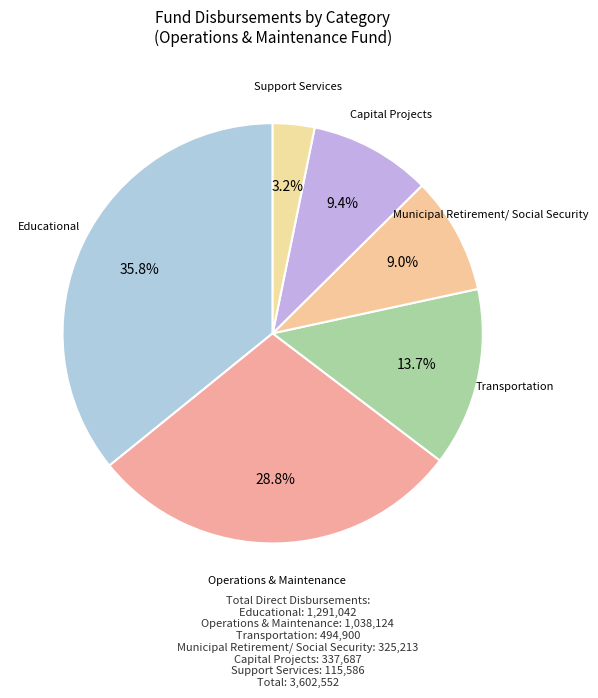

Between Transportation and Municipal Retirement/ Social Security, which is larger?

Transportation